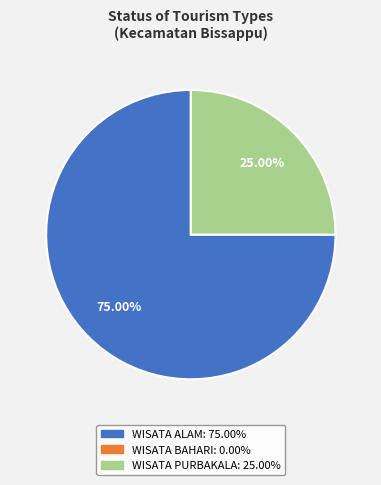

Is there any slice that represents more than half of the pie?

Yes